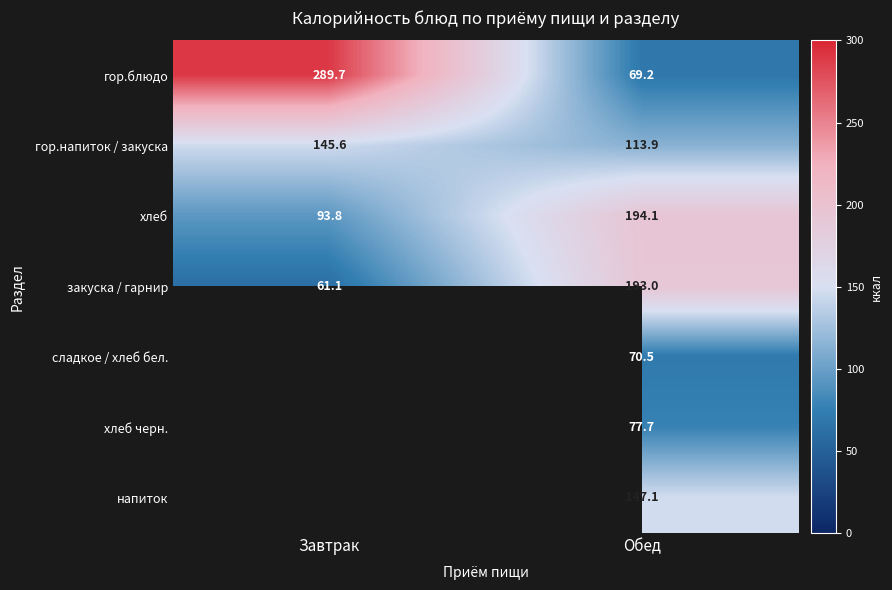

At which category is the sum across all series the highest?

Обед